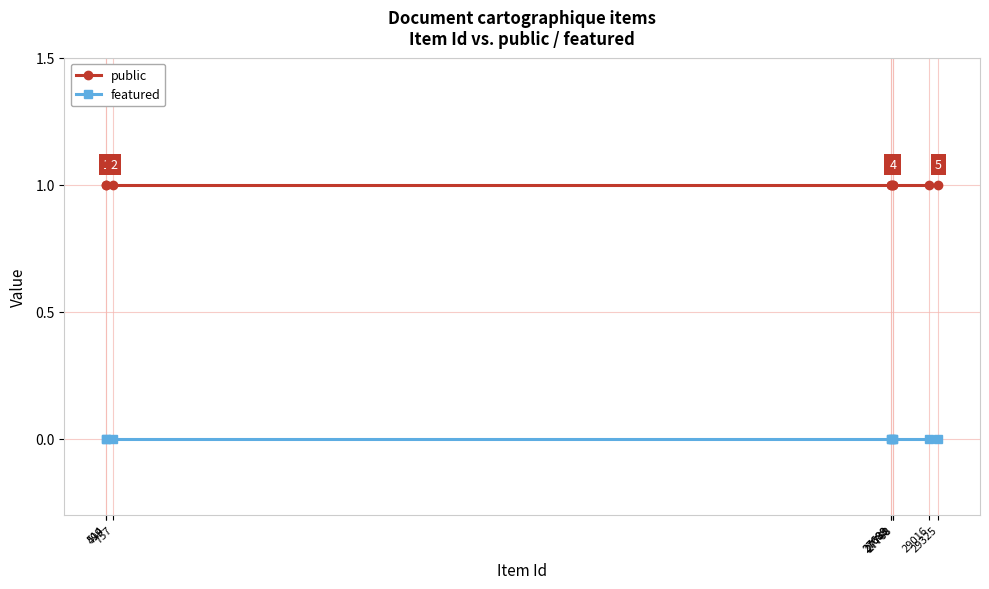

Reading left to right, what are all the values shown in this chart?

public: 499=1	514=1	757=1	27688=1	27689=1	27740=1	27768=1	29016=1	29325=1
featured: 499=0	514=0	757=0	27688=0	27689=0	27740=0	27768=0	29016=0	29325=0